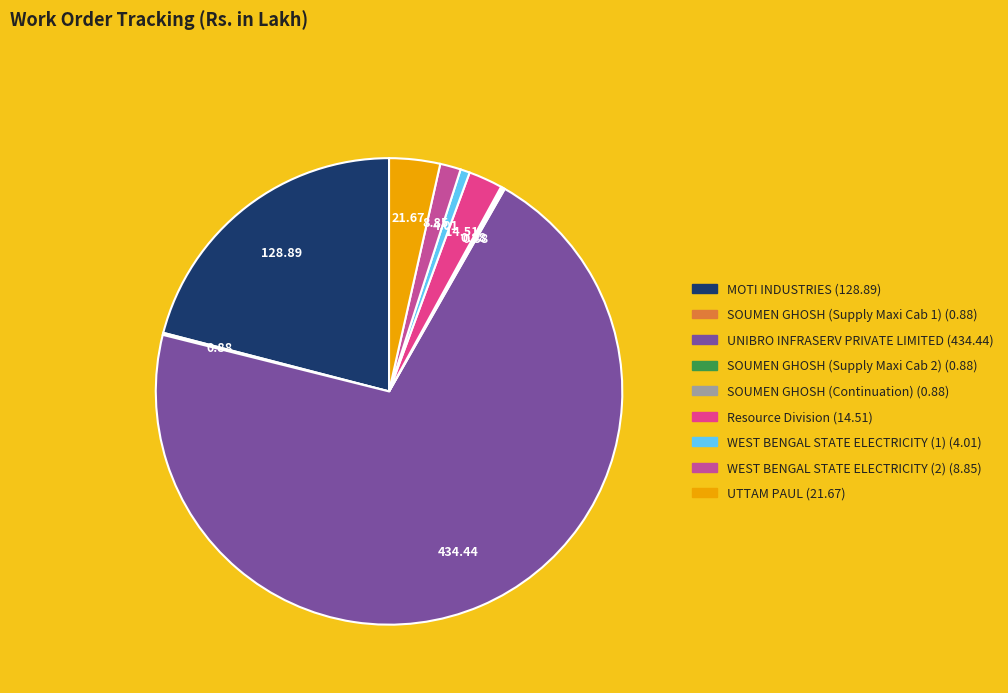

Which slice represents more than half of the pie?

UNIBRO INFRASERV PRIVATE LIMITED